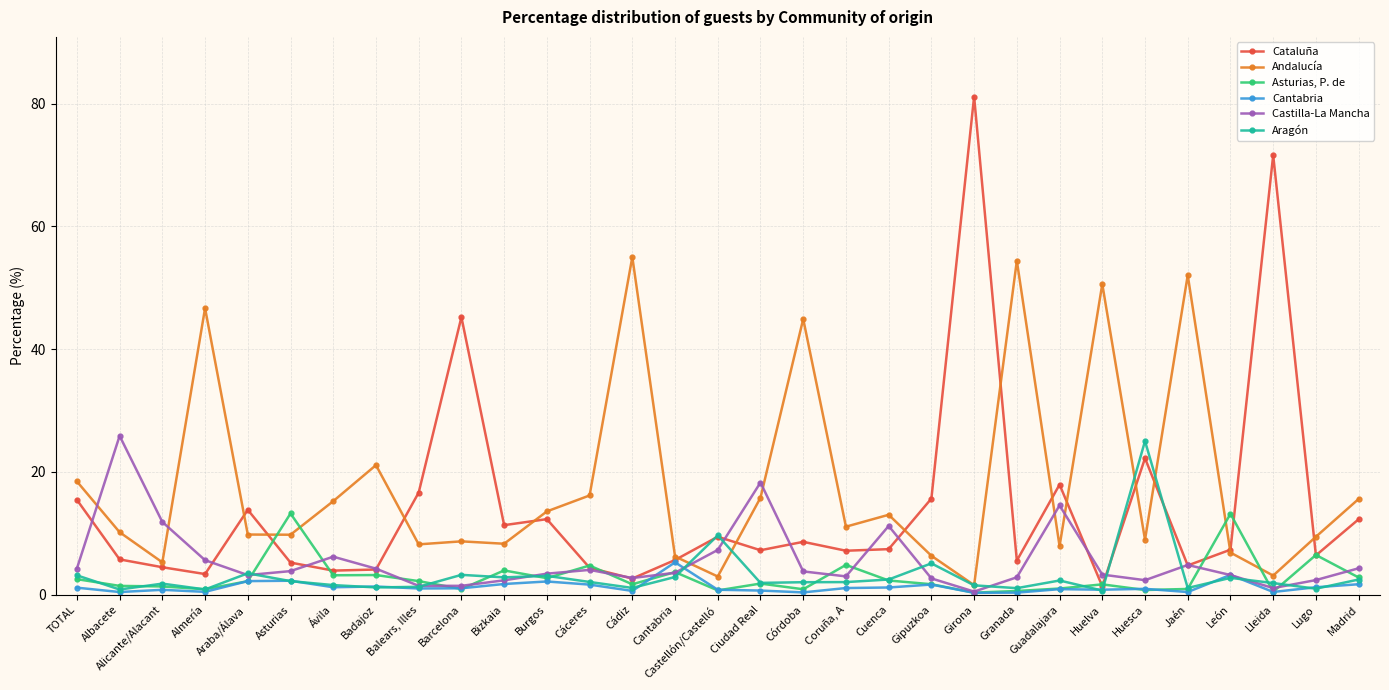

Which series changed the most between Gipuzkoa and Girona?

Cataluña